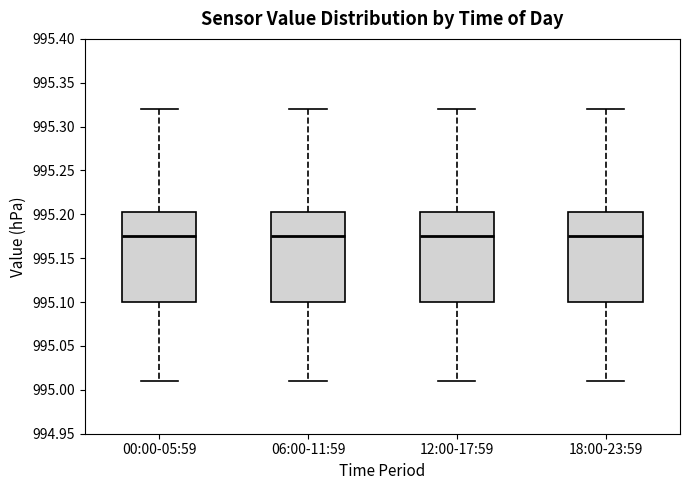

Where does the upper whisker of the box for 00:00-05:59 end on the y-axis? The values are not printed on the chart, so give them approximately, as read against the axis.

995.320